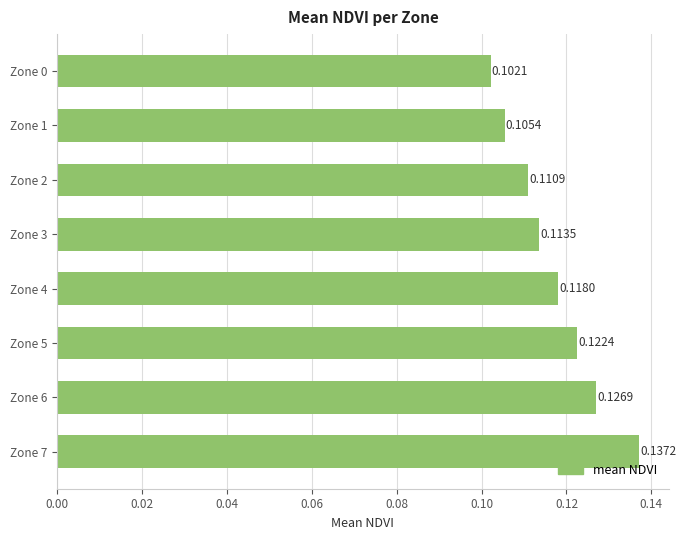

What is the sum of the values at Zone 4 and Zone 7?

0.3